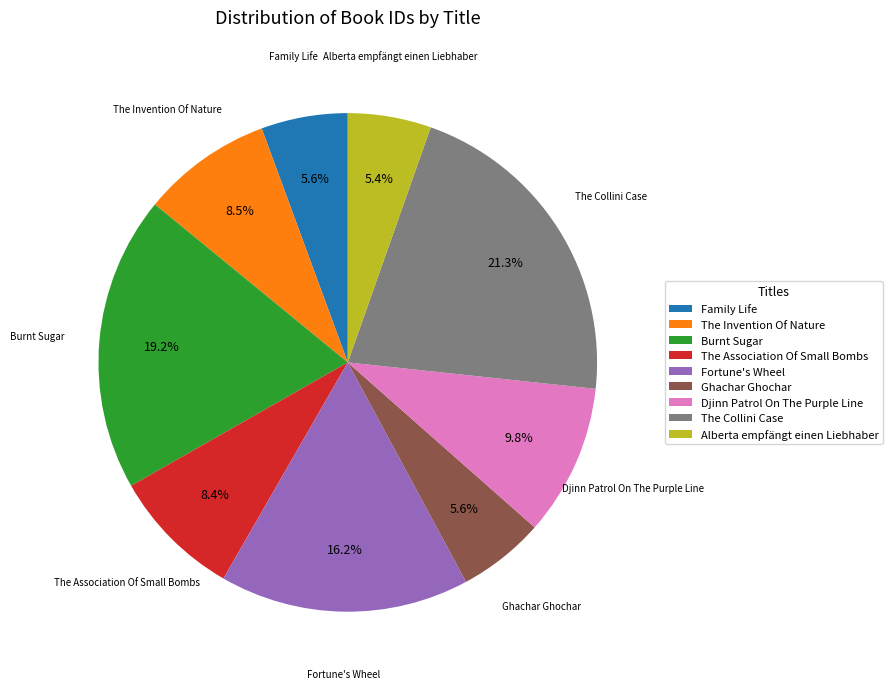

Which category has the biggest portion of the pie?

The Collini Case